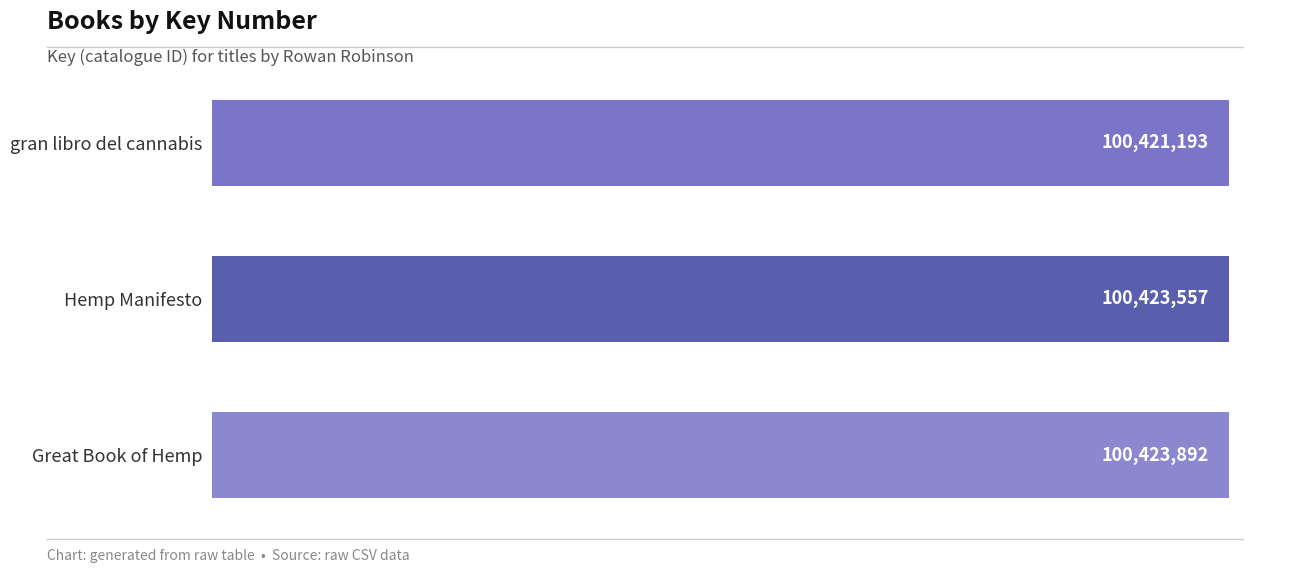

Where is the data nearest to the value 100422542?

Hemp Manifesto